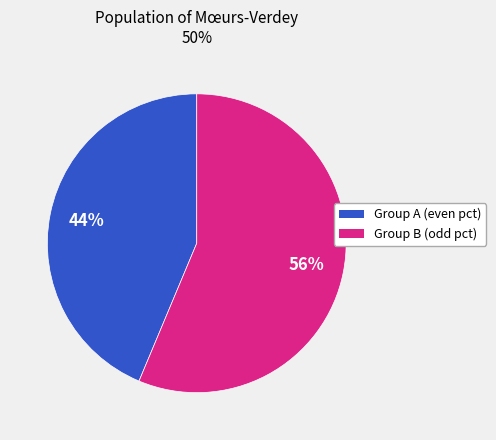

To the nearest percent, what is the average slice percentage?

50%